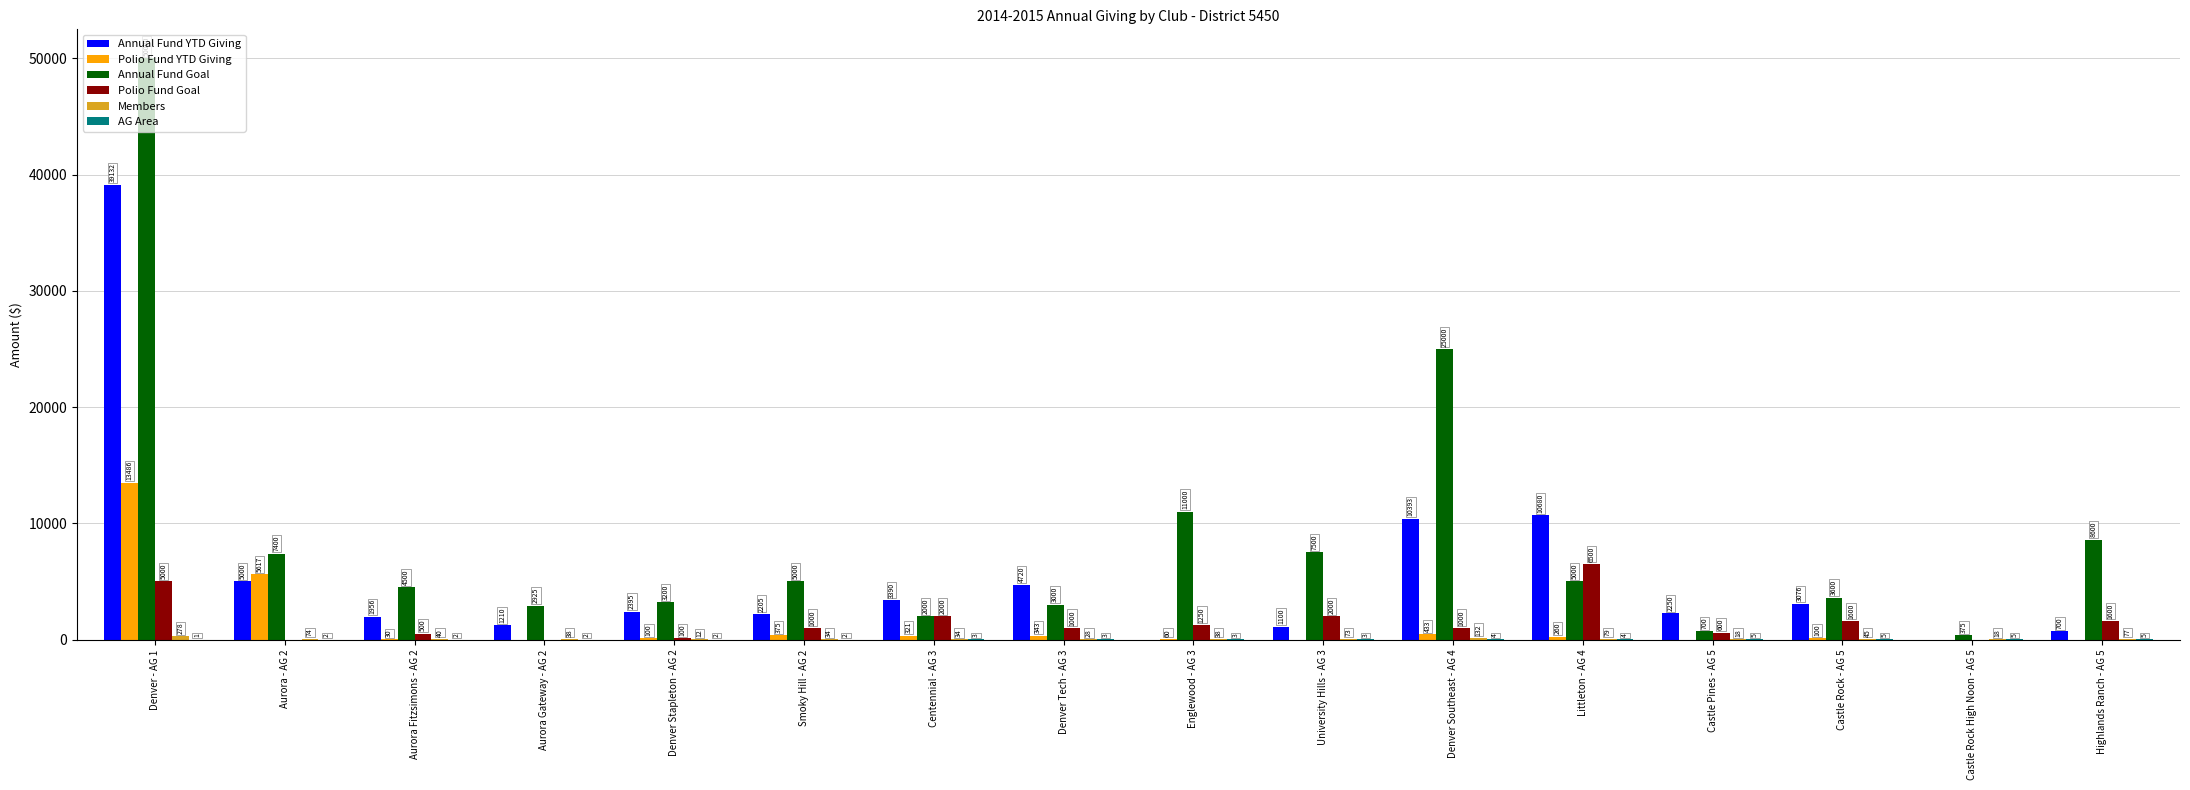

At which category is the sum across all series the highest?

Denver - AG 1